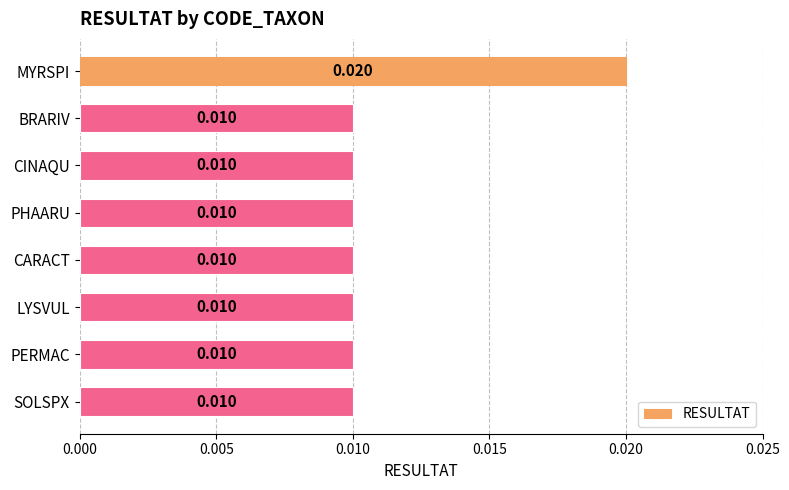

What is the label of the 3rd bar from the top?

CINAQU